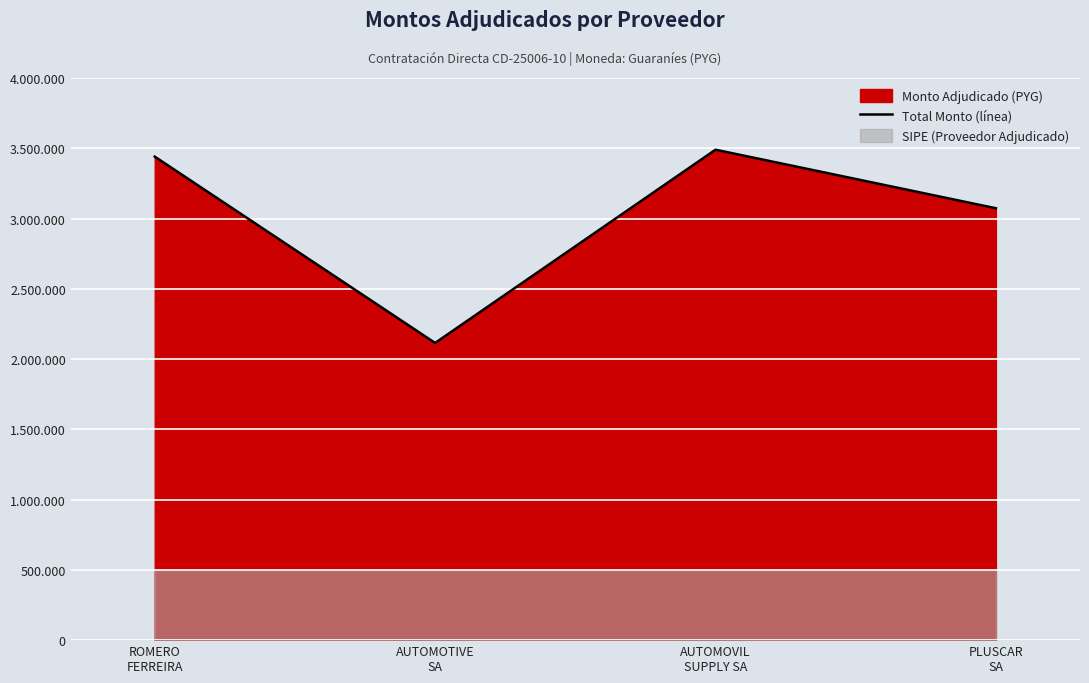

How many lines are shown in the chart?

1